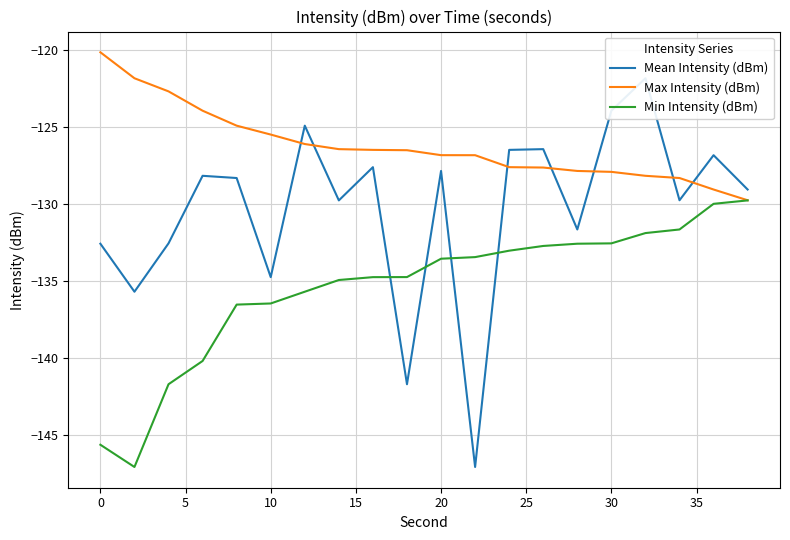

How many intersections are there between Mean Intensity (dBm) and Max Intensity (dBm)?

7